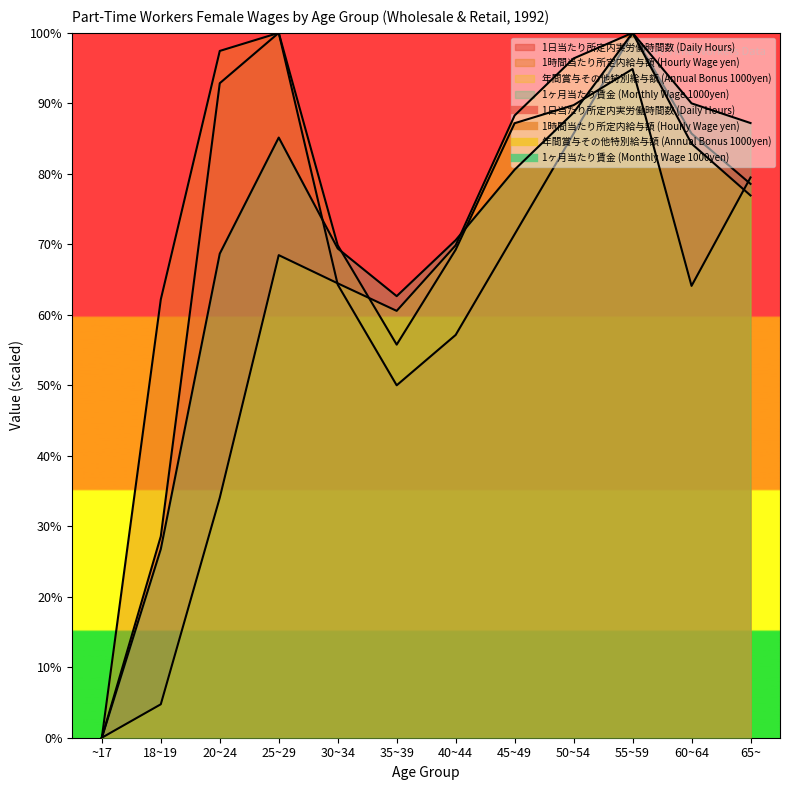

How many data points in 1時間当たり所定内給与額 (Hourly Wage yen) are less than 103?

6